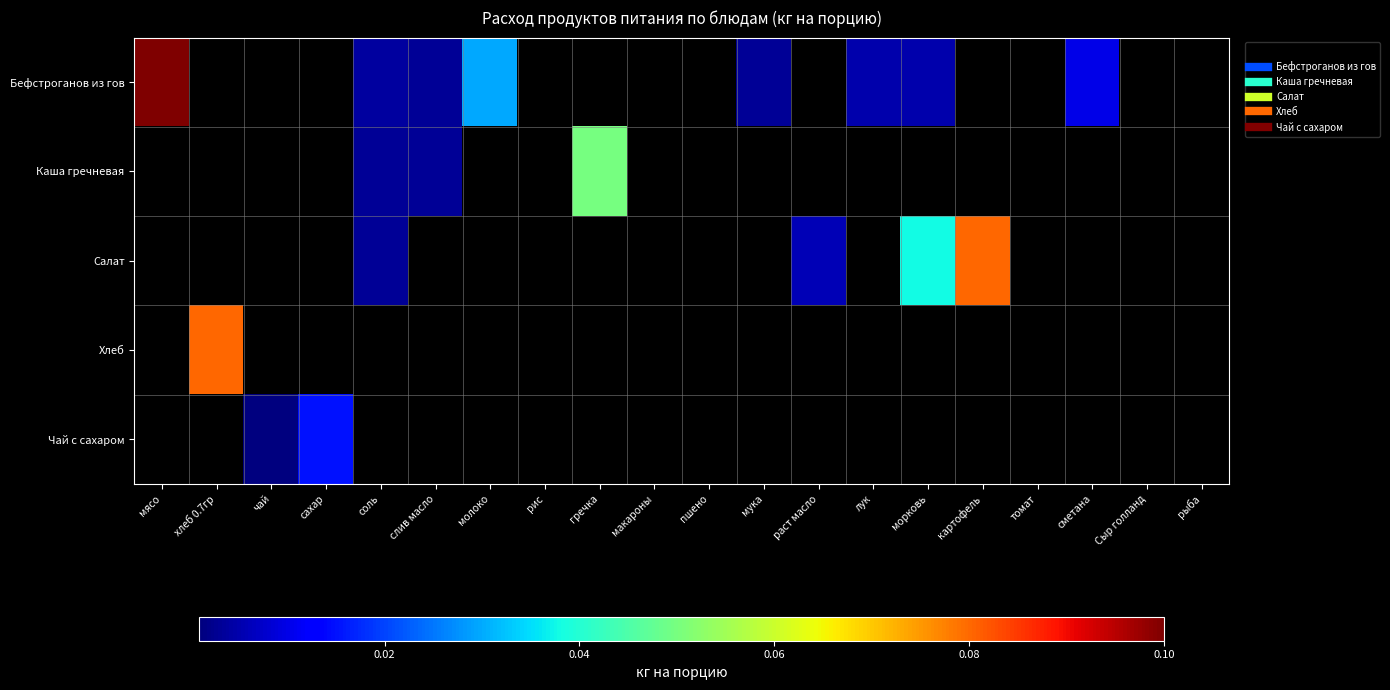

Reading left to right, list all the values displayed in this chart.

Бефстроганов из гов: мясо=0.1	хлеб 0.7гр=0.0	чай=0.0	сахар=0.0	соль=0.0	слив масло=0.0	молоко=0.0	рис=0.0	гречка=0.0	макароны=0.0	пшено=0.0	мука=0.0	раст масло=0.0	лук=0.0	морковь=0.0	картофель=0.0	томат=0.0	сметана=0.0	Сыр голланд=0.0	рыба=0.0
Каша гречневая: мясо=0.0	хлеб 0.7гр=0.0	чай=0.0	сахар=0.0	соль=0.0	слив масло=0.0	молоко=0.0	рис=0.0	гречка=0.1	макароны=0.0	пшено=0.0	мука=0.0	раст масло=0.0	лук=0.0	морковь=0.0	картофель=0.0	томат=0.0	сметана=0.0	Сыр голланд=0.0	рыба=0.0
Салат: мясо=0.0	хлеб 0.7гр=0.0	чай=0.0	сахар=0.0	соль=0.0	слив масло=0.0	молоко=0.0	рис=0.0	гречка=0.0	макароны=0.0	пшено=0.0	мука=0.0	раст масло=0.0	лук=0.0	морковь=0.0	картофель=0.1	томат=0.0	сметана=0.0	Сыр голланд=0.0	рыба=0.0
Хлеб: мясо=0.0	хлеб 0.7гр=0.1	чай=0.0	сахар=0.0	соль=0.0	слив масло=0.0	молоко=0.0	рис=0.0	гречка=0.0	макароны=0.0	пшено=0.0	мука=0.0	раст масло=0.0	лук=0.0	морковь=0.0	картофель=0.0	томат=0.0	сметана=0.0	Сыр голланд=0.0	рыба=0.0
Чай с сахаром: мясо=0.0	хлеб 0.7гр=0.0	чай=0.0	сахар=0.0	соль=0.0	слив масло=0.0	молоко=0.0	рис=0.0	гречка=0.0	макароны=0.0	пшено=0.0	мука=0.0	раст масло=0.0	лук=0.0	морковь=0.0	картофель=0.0	томат=0.0	сметана=0.0	Сыр голланд=0.0	рыба=0.0